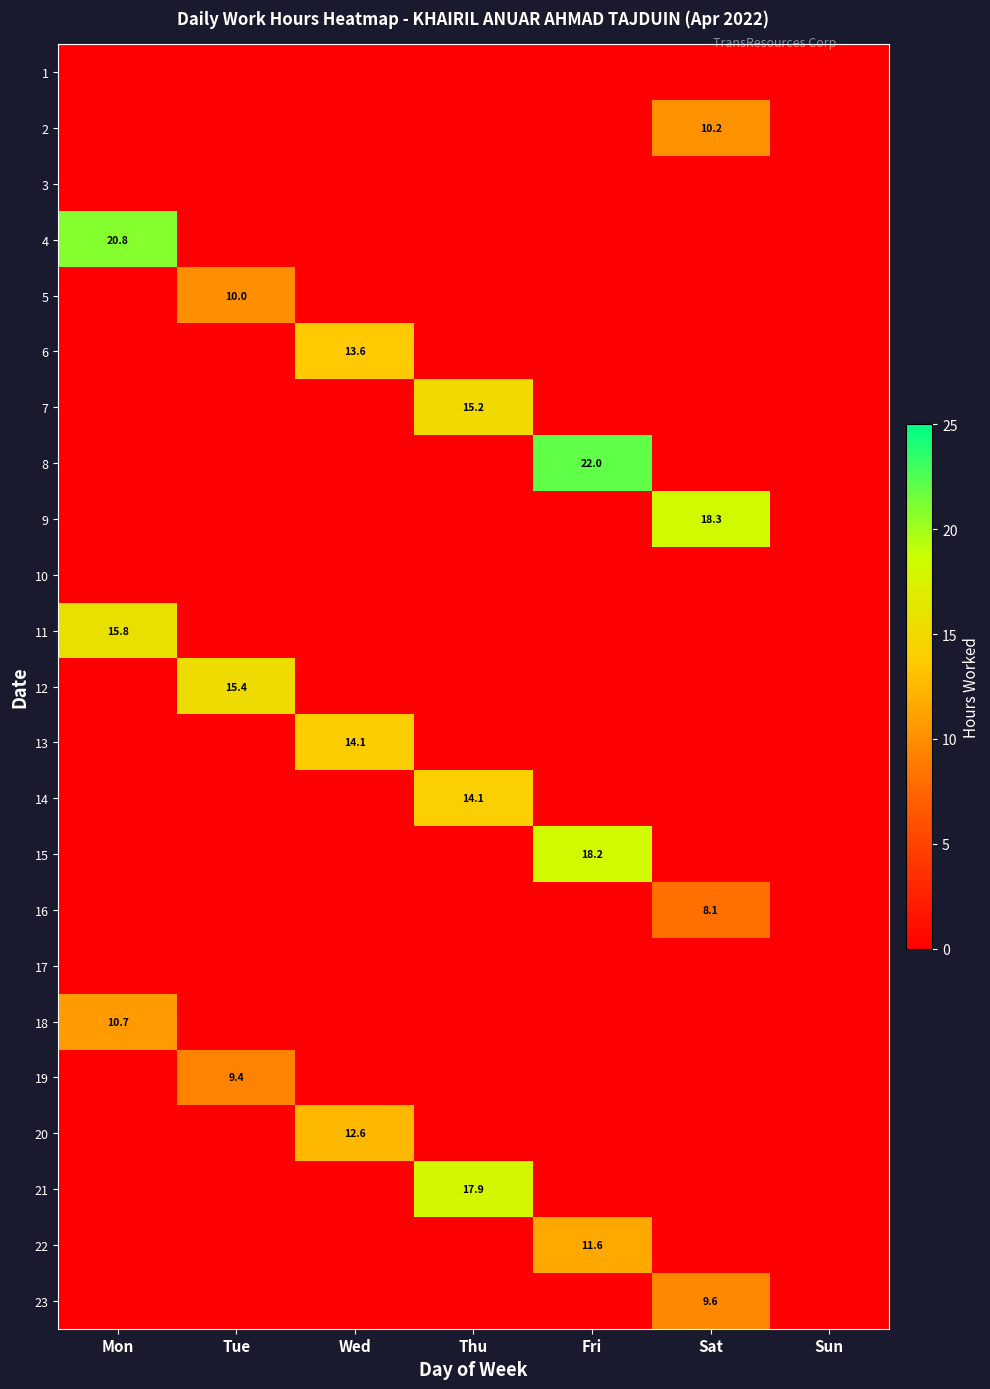

The 8 series shows 22.0 at Fri. True or false?

True